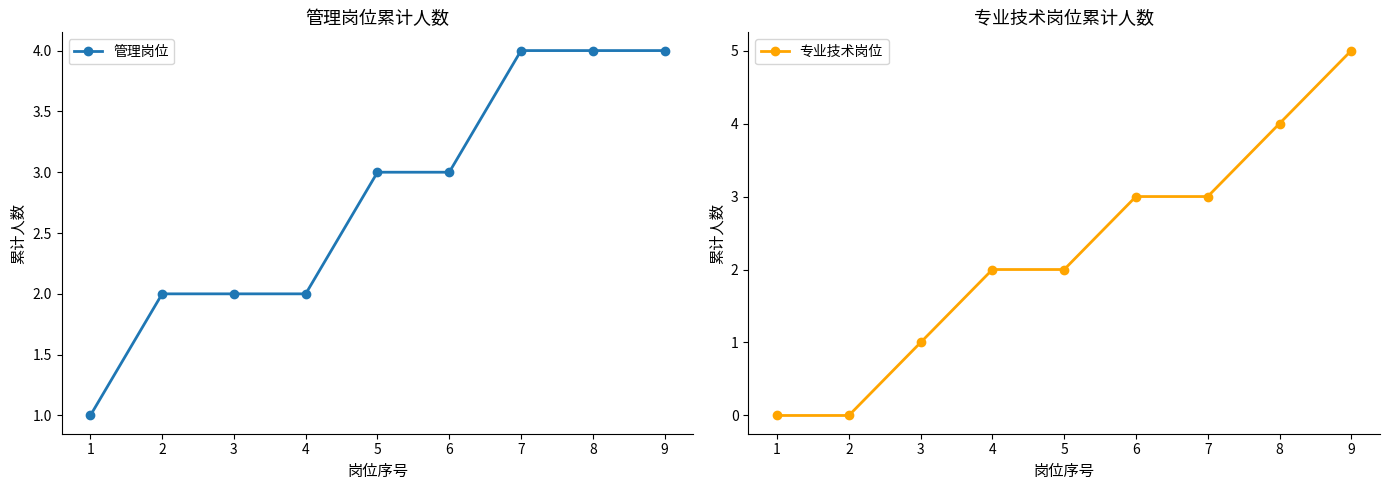

At which label does 专业技术岗位 first exceed 2?

6